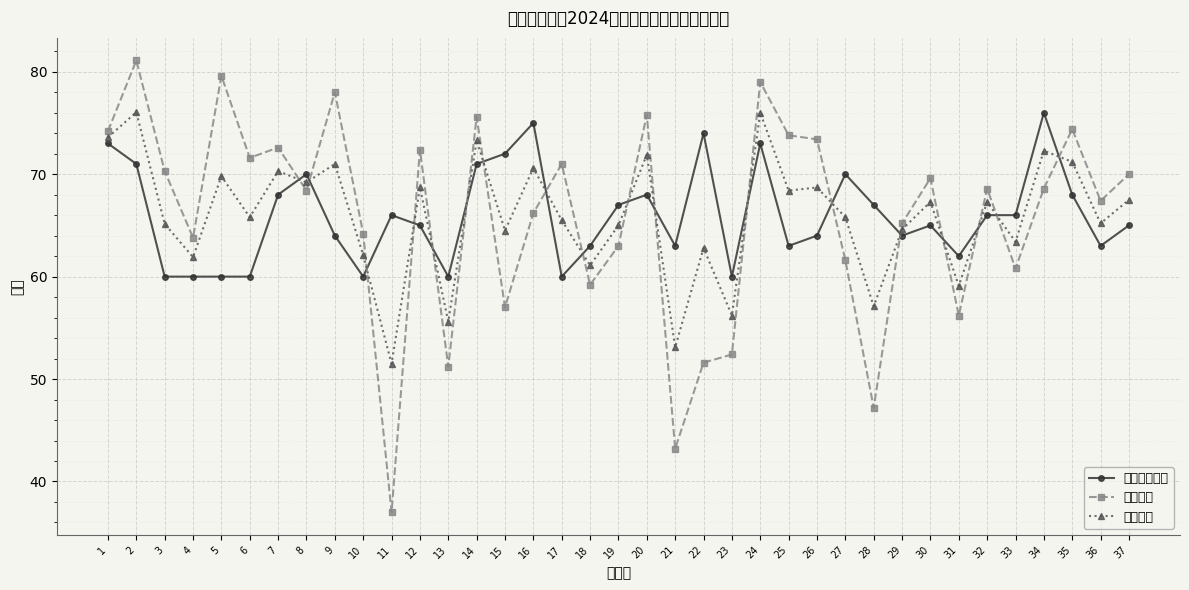

The 综合成绩 series shows 98.3 at 22. True or false?

False